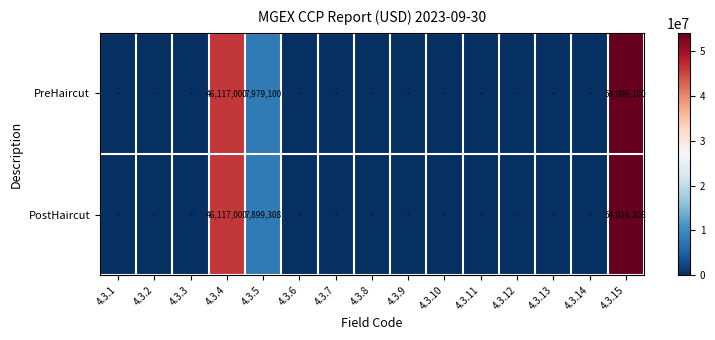

What is the total value across all series at 4.3.4?

92234000